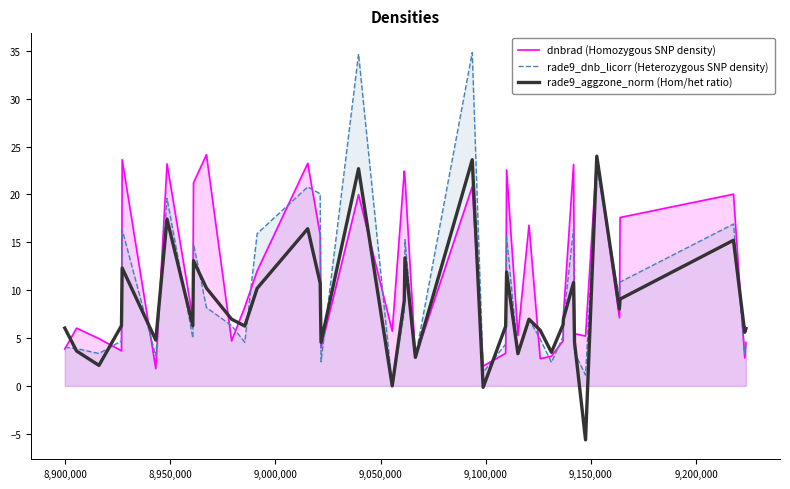

Which series ends up on top after the final intersection of dnbrad (Homozygous SNP density) and rade9_dnb_licorr (Heterozygous SNP density)?

dnbrad (Homozygous SNP density)